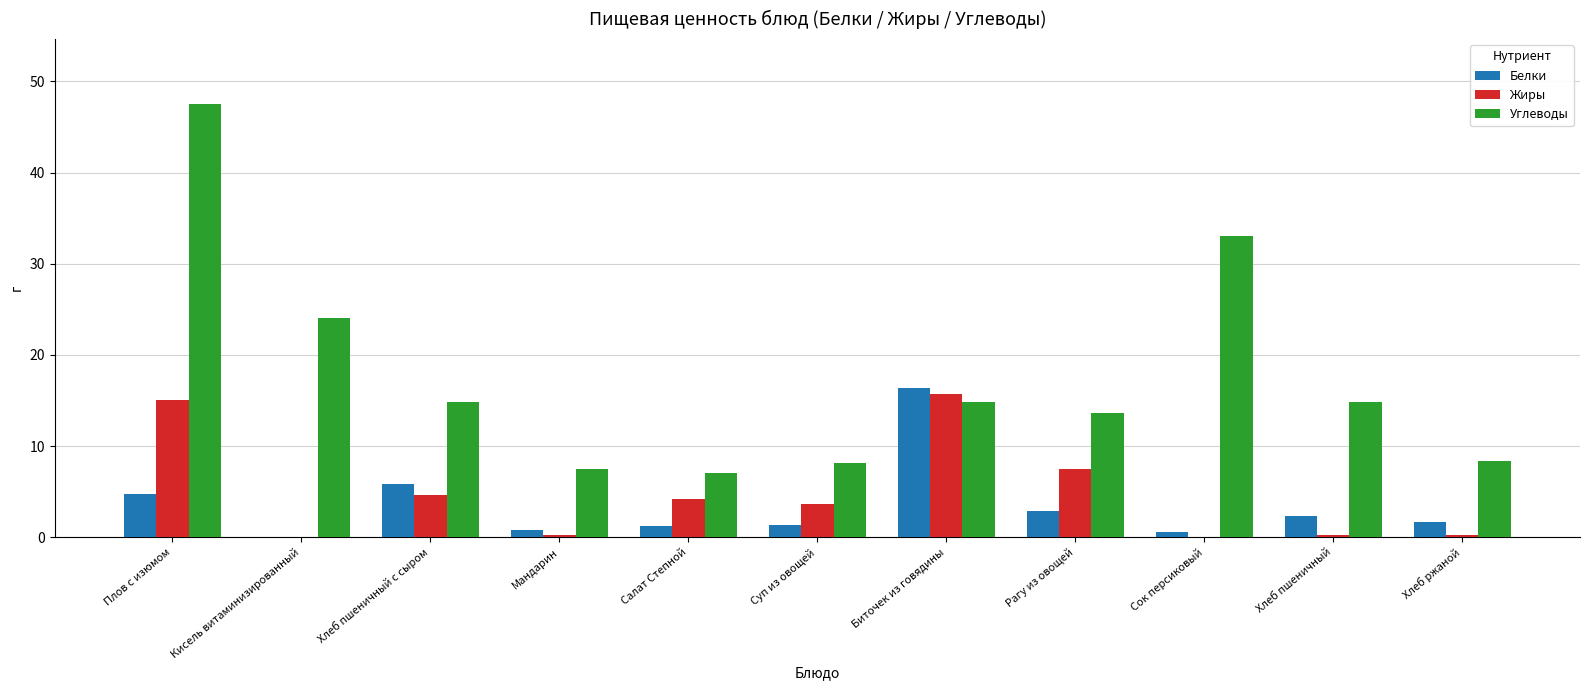

What is the sum of the Углеводы values at Кисель витаминизированный and Салат Степной?

31.0